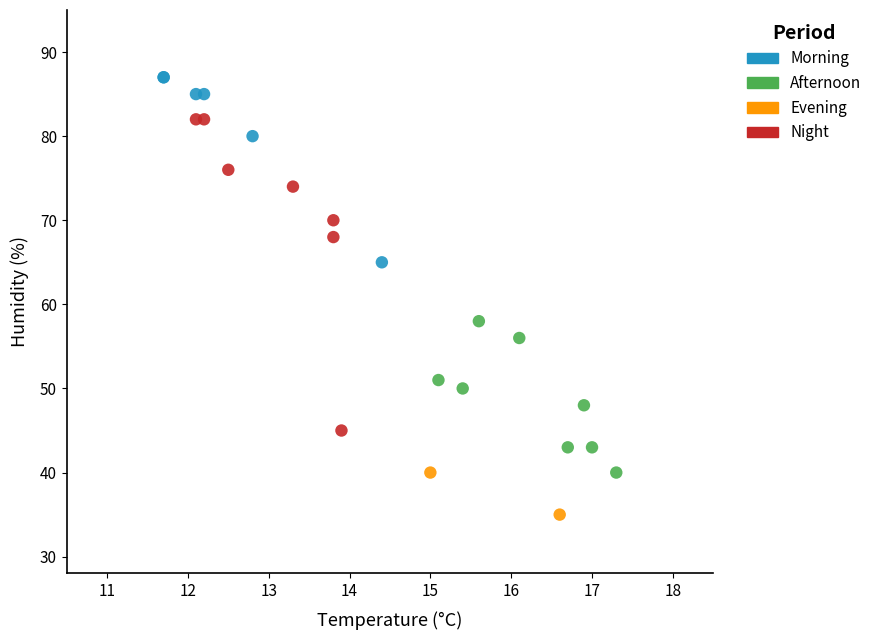

Which series has the widest spread of Y values?

Night